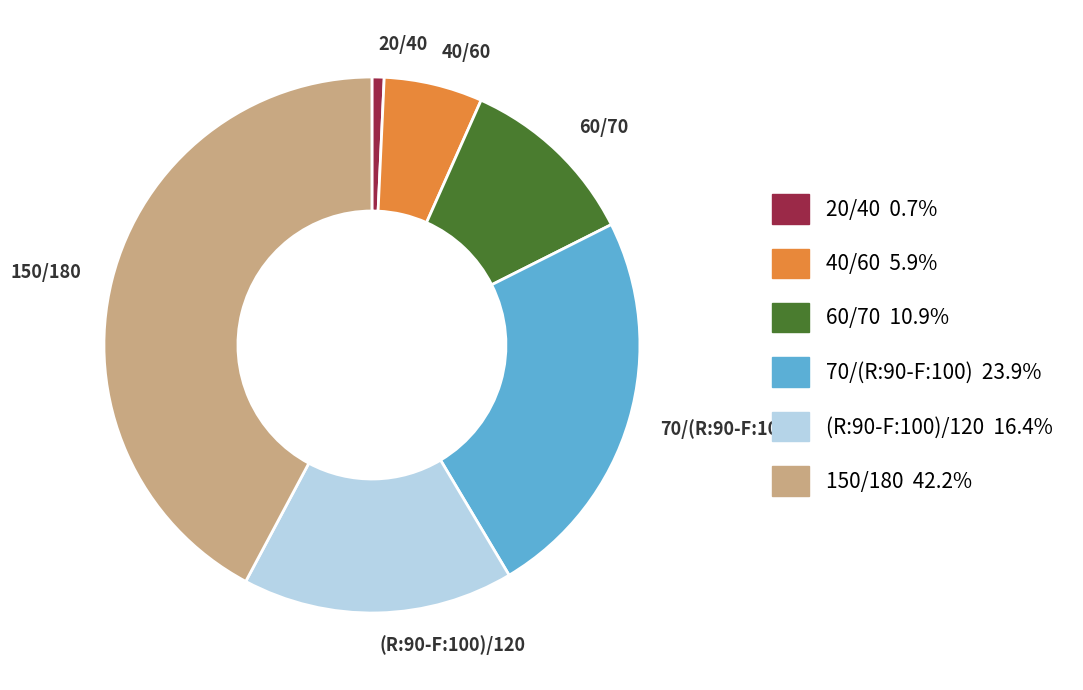

What is the largest slice in the pie chart?

150/180